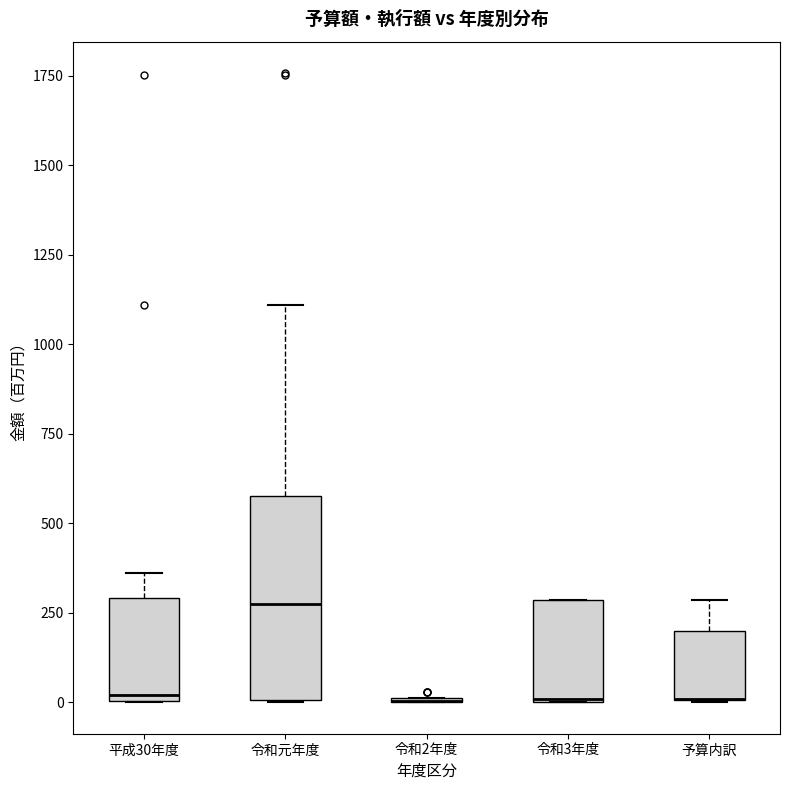

Reading left to right, read every box against the y-axis: the position of its median line, the range the box covers, and the ends of its whiskers. The values are not printed on the chart, so give them approximately, as read against the axis.

平成30年度: median 0 (just above the box's lower edge), box 0 to 300, whiskers 0 to 350
令和元年度: median 250, box 0 to 600, whiskers 0 to 1100
令和2年度: box collapsed to a line at 0, whiskers 0 to 0
令和3年度: median 0, box 0 to 300, whiskers 0 to 300
予算内訳: median 0 (drawn on the box's lower edge), box 0 to 200, whiskers 0 to 300